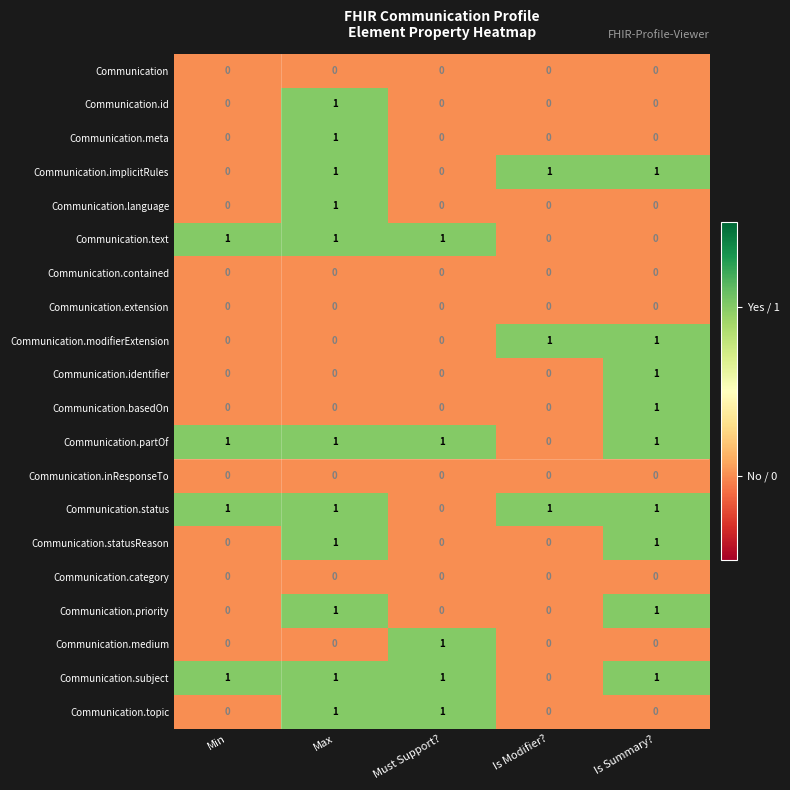

Is it true that Communication.implicitRules equals 0 at Must Support??

True